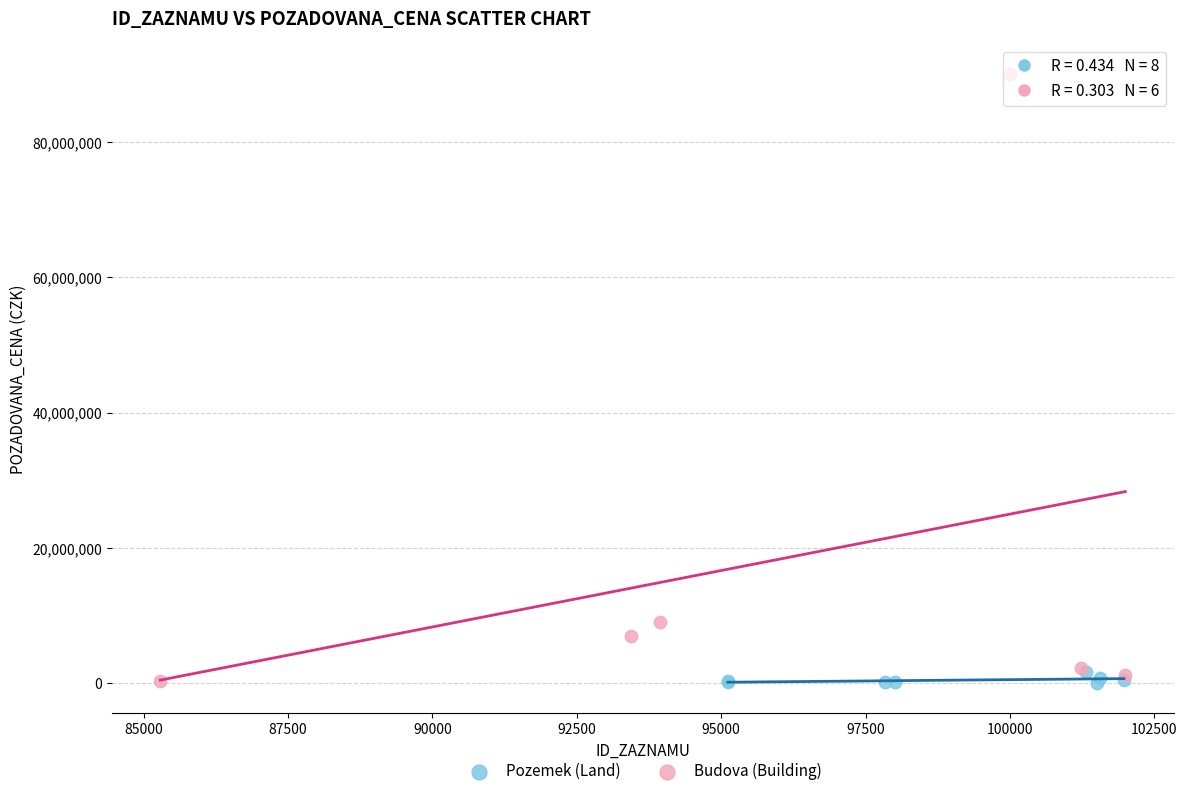

Which series has the largest Y range (max minus min)?

Budova (Building)